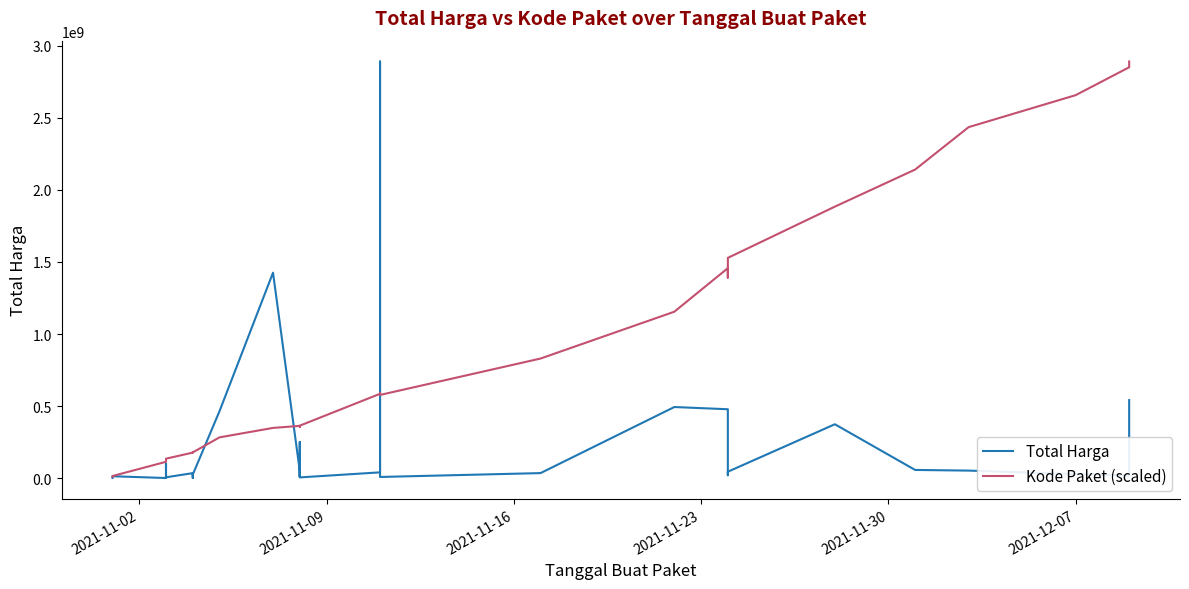

Which series ends up on top after the final intersection of Kode Paket (scaled) and Total Harga?

Kode Paket (scaled)